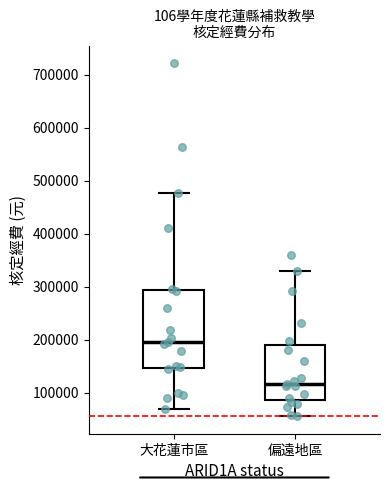

Comparing the boxes themselves (not the whiskers), which one is the tallest?

大花蓮市區